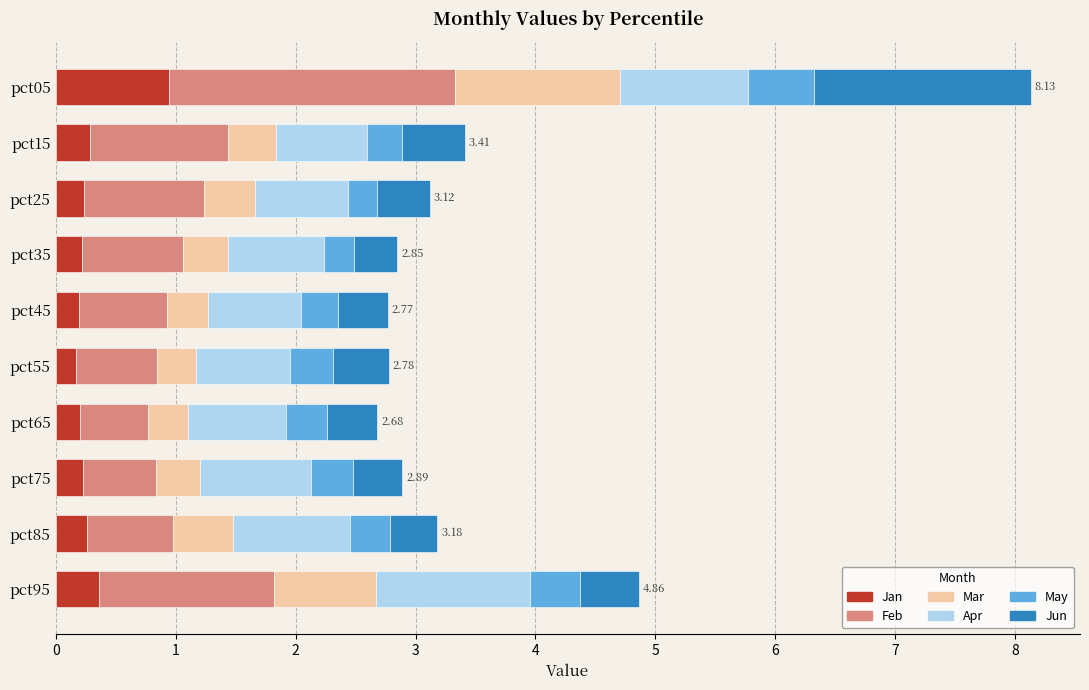

At which category is the sum across all series the highest?

pct05